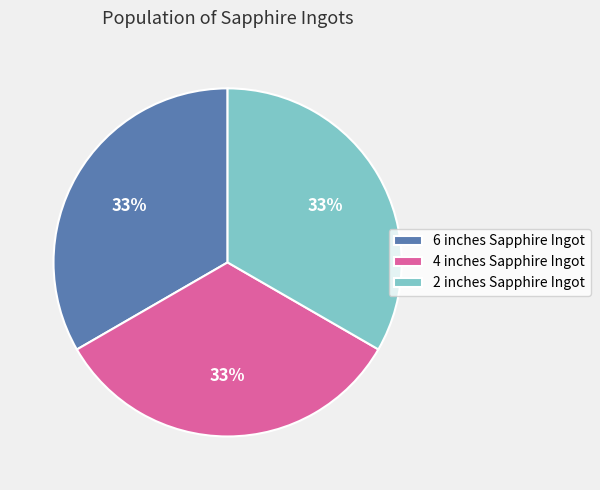

Is the sum of 4 inches Sapphire Ingot and 6 inches Sapphire Ingot greater than half?

Yes